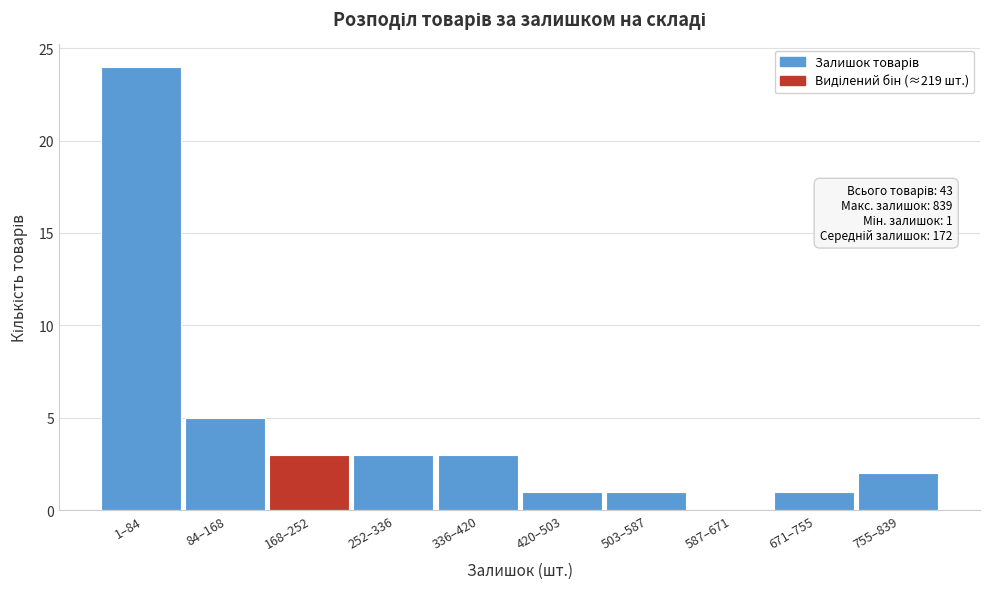

Reading left to right, what are all the values shown in this chart?

1–84=24	84–168=5	168–252=3	252–336=3	336–420=3	420–503=1	503–587=1	587–671=0	671–755=1	755–839=2